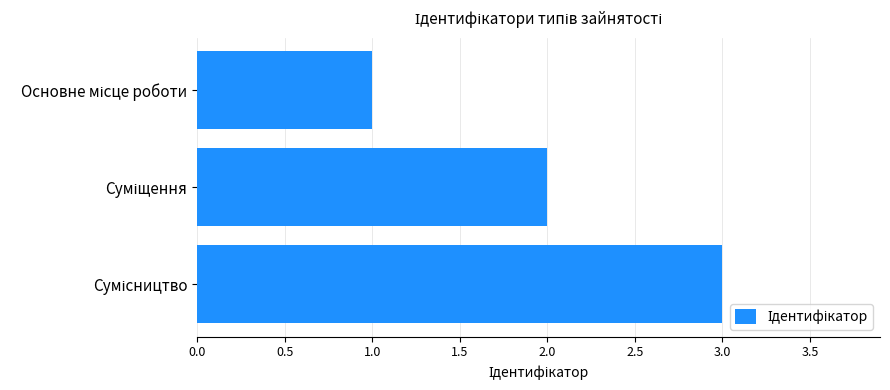

What is the maximum value shown in the chart?

3